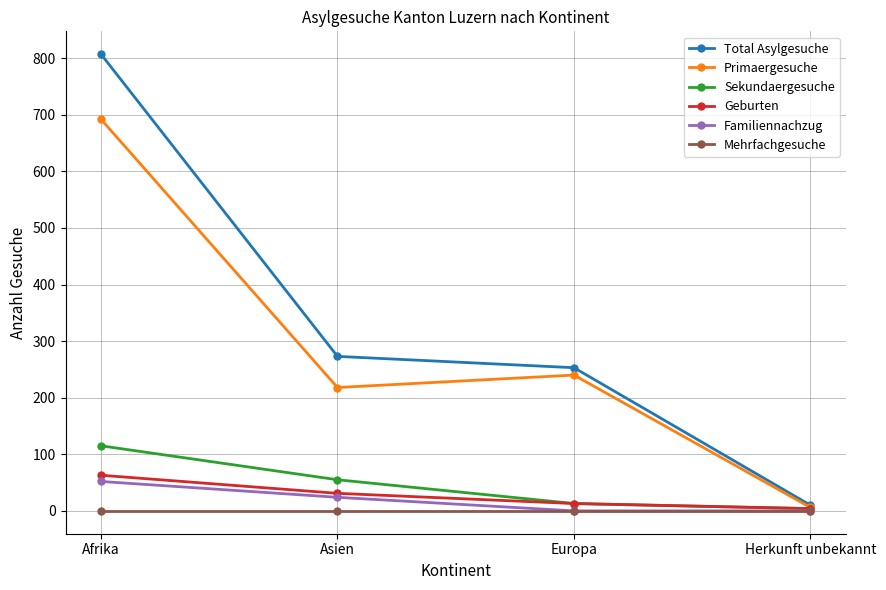

What is the greatest value displayed?

807